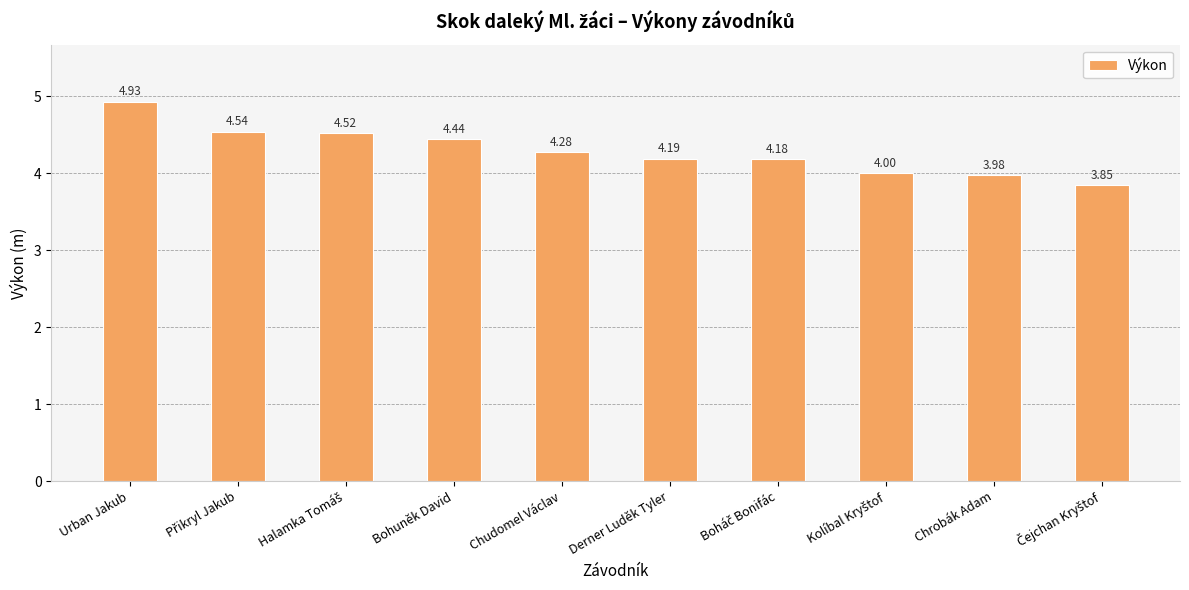

What is the difference between the maximum and minimum values?

1.1